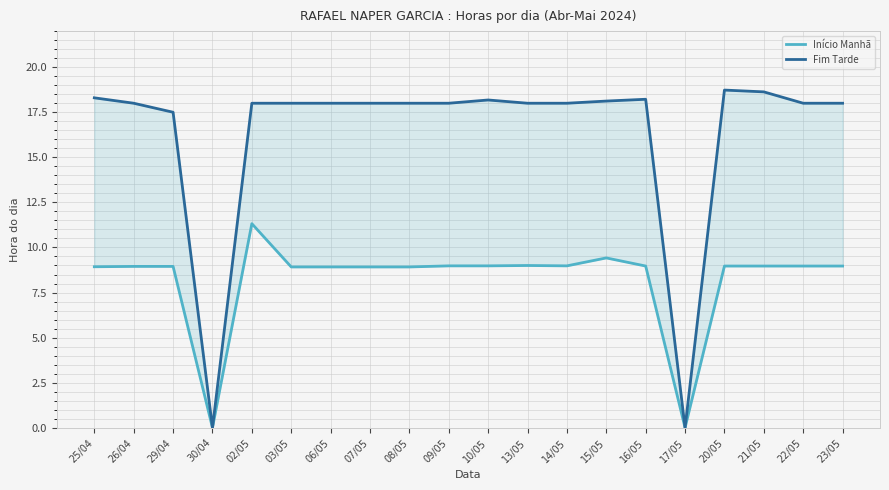

What is the sum of the Início Manhã values at 15/05 and 25/04?

18.4